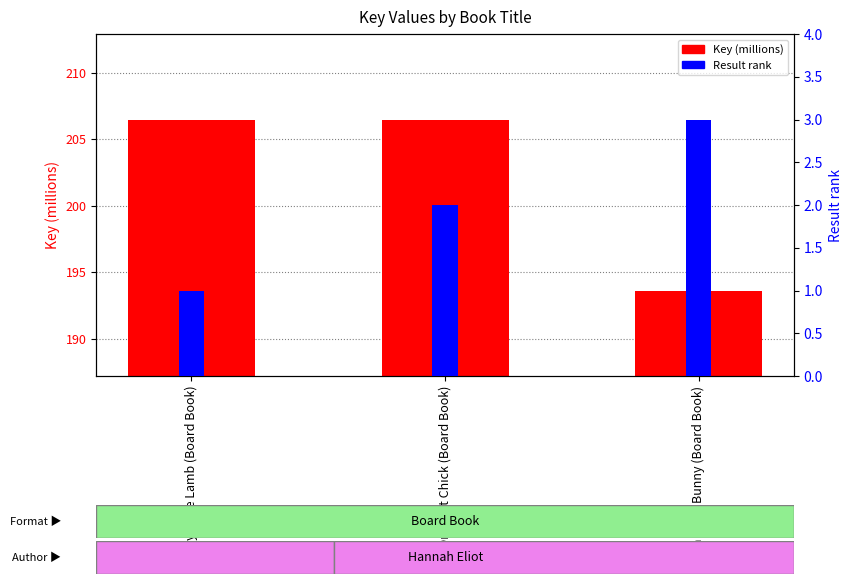

Reading left to right, list all the values displayed in this chart.

Key (millions): 206.5	206.5	193.6
Result rank: 1.0	2.0	3.0